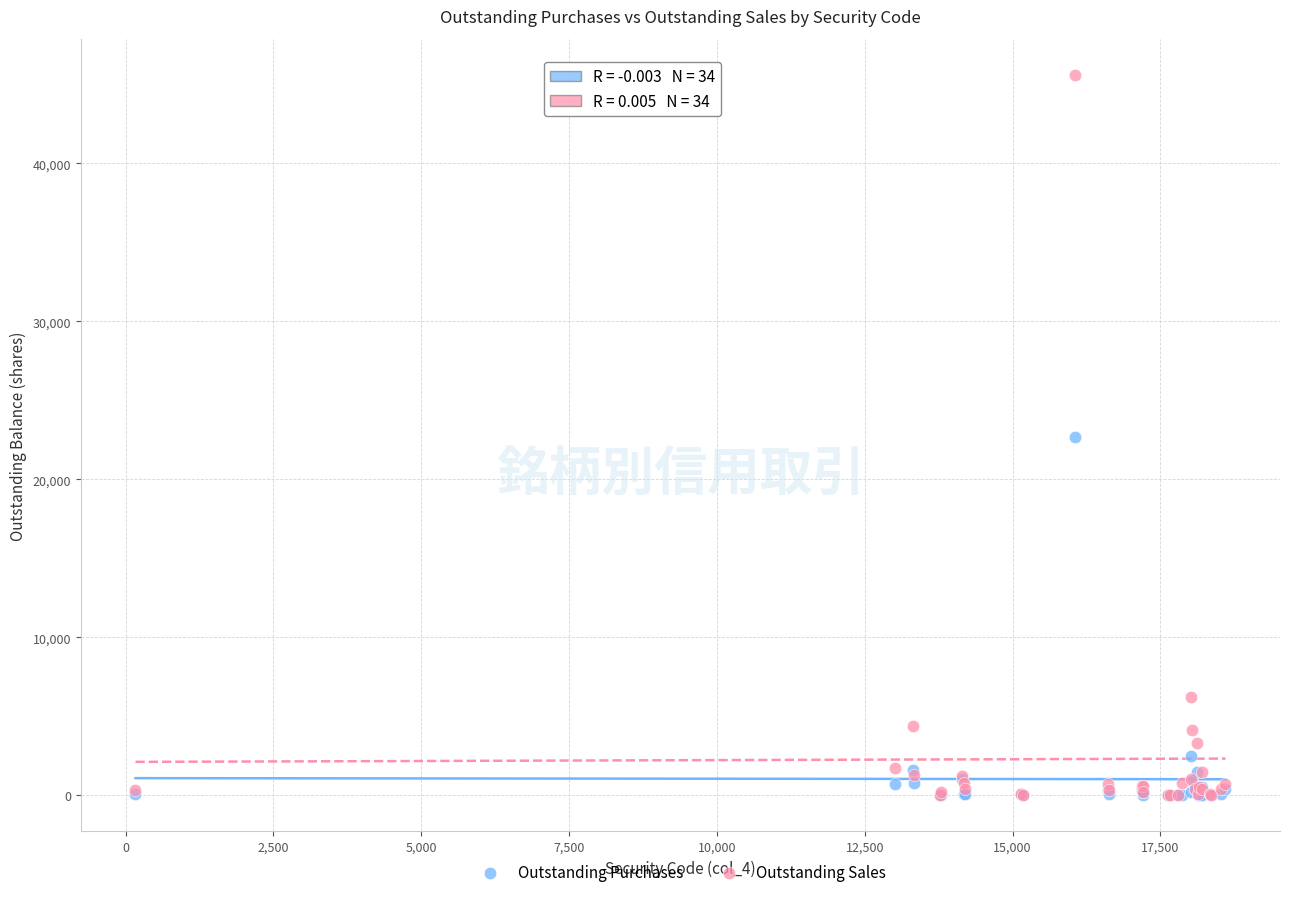

Which series has the widest spread of Y values?

Outstanding Sales